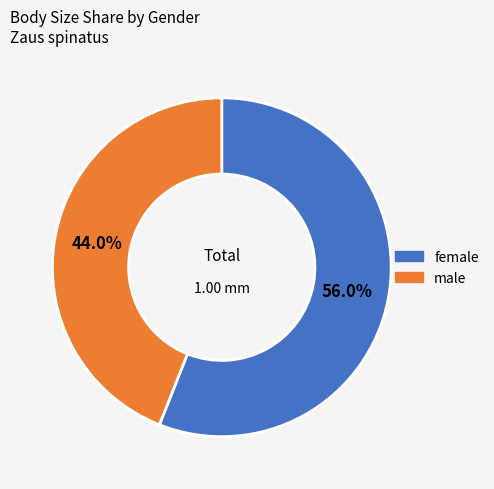

To the nearest percent, what portion does female represent?

56%